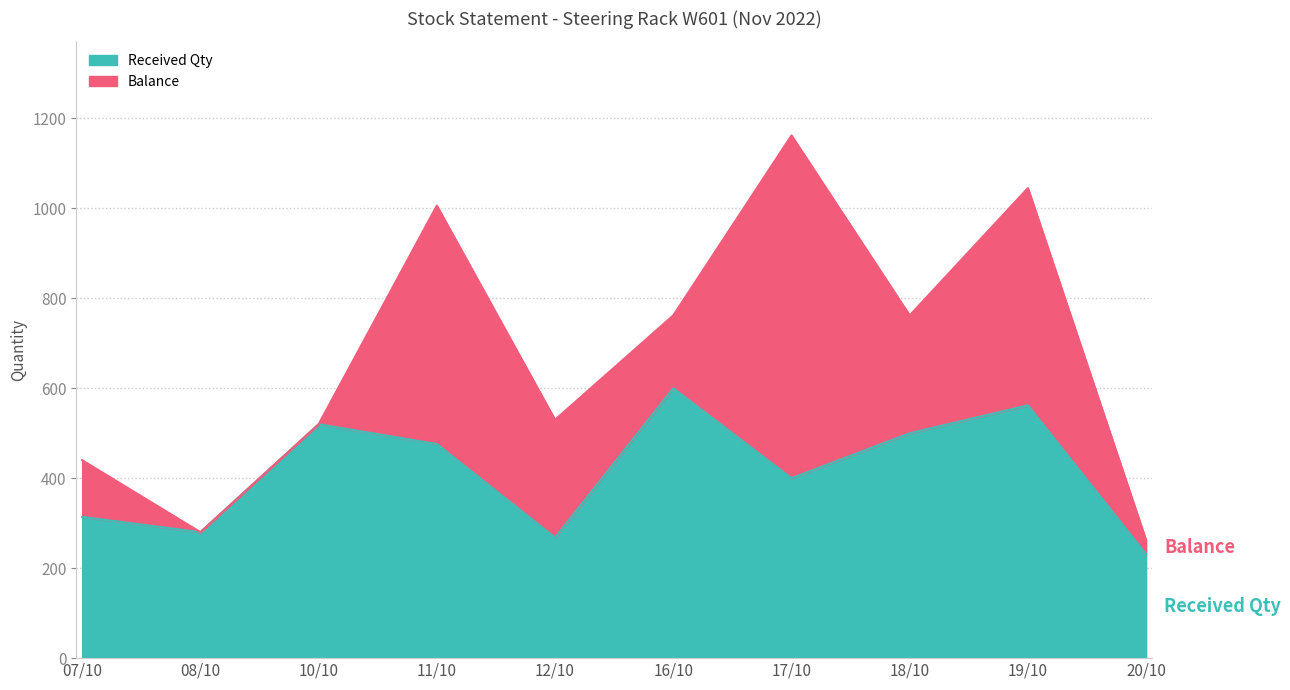

What is the sum of the values at 19/10 and 08/10?

842